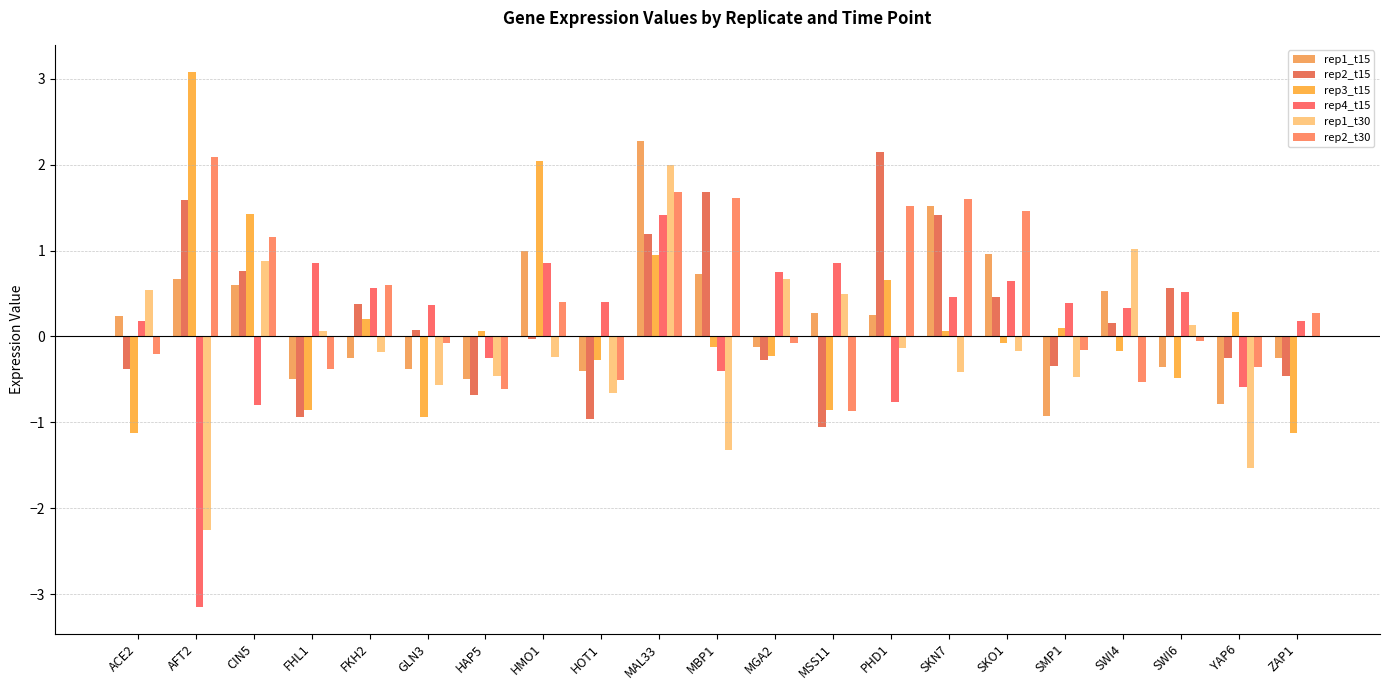

What position from the right is SKO1?

6